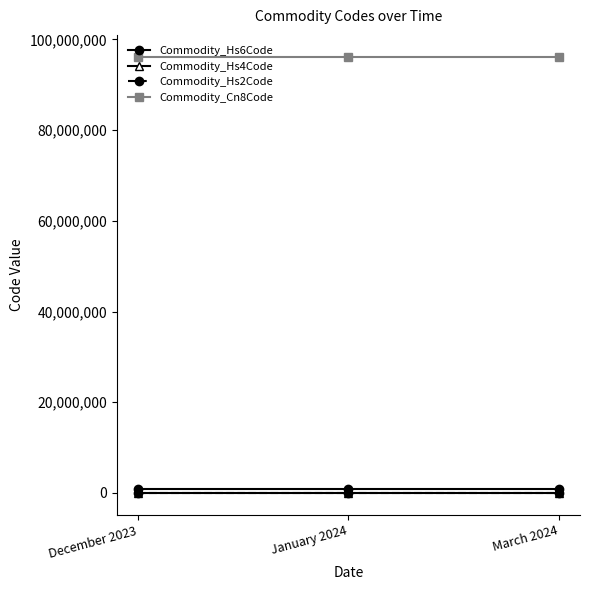

Count the number of categories in the chart.

3